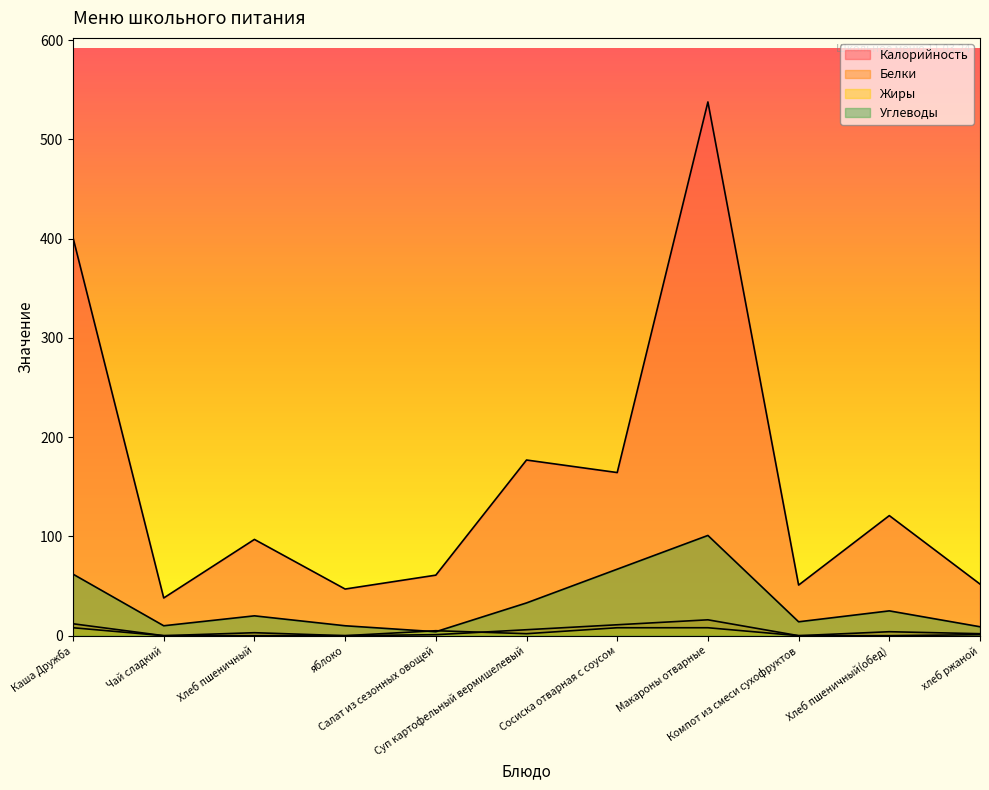

At which label does Калорийность first exceed 97?

Каша Дружба